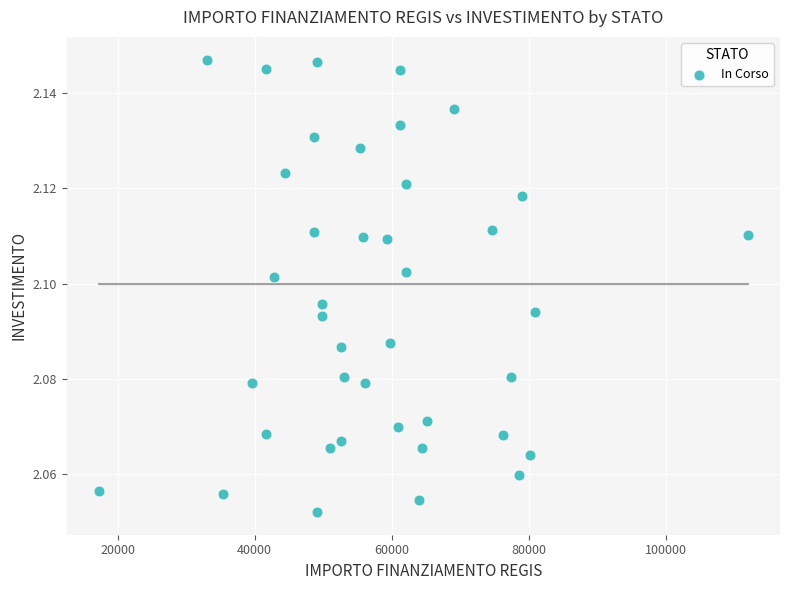

What is the range of X values (max minus min)?

94665.7